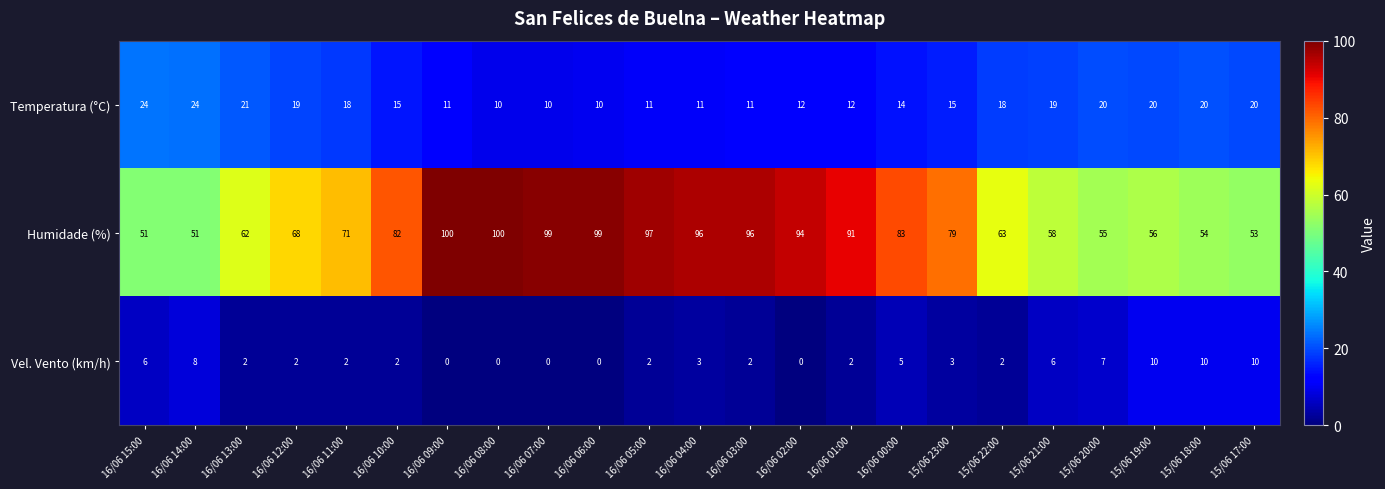

Where does the Vel. Vento (km/h) series first go above 2?

16/06 15:00